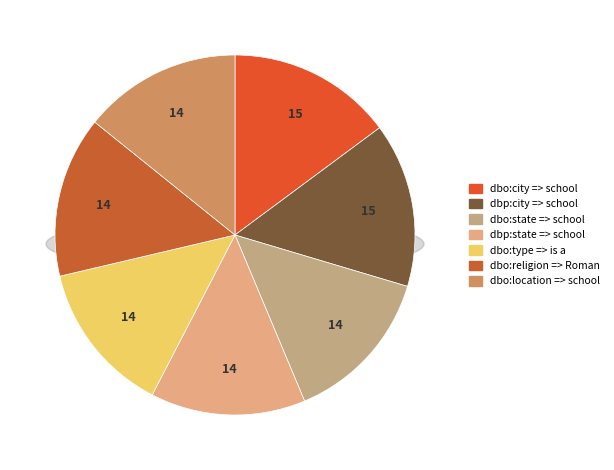

What percentage is NOT represented by dbo:type => is a?

86.3%